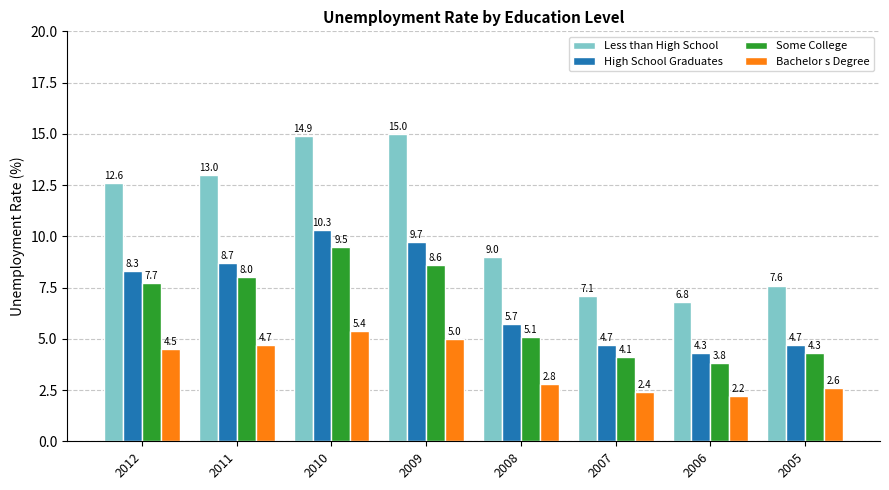

Which series has the largest total across all categories?

Less than High School